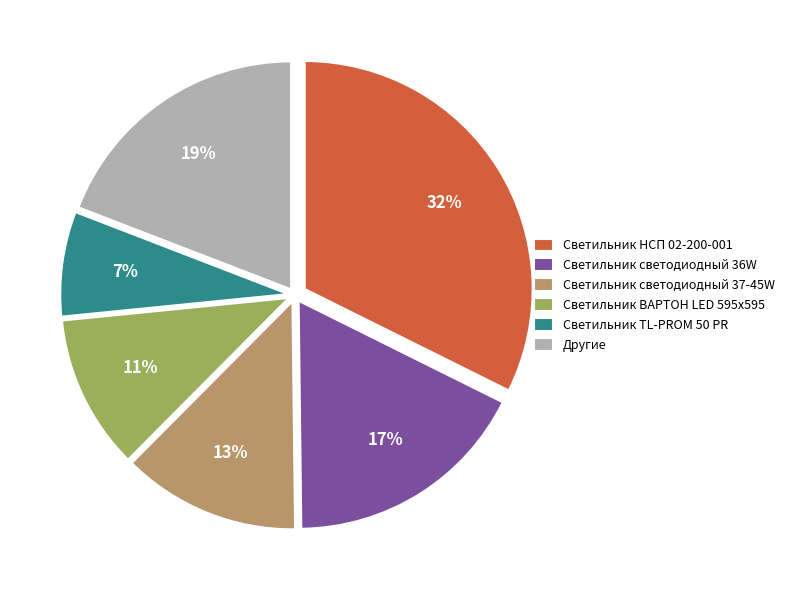

Does any single category account for the majority?

No